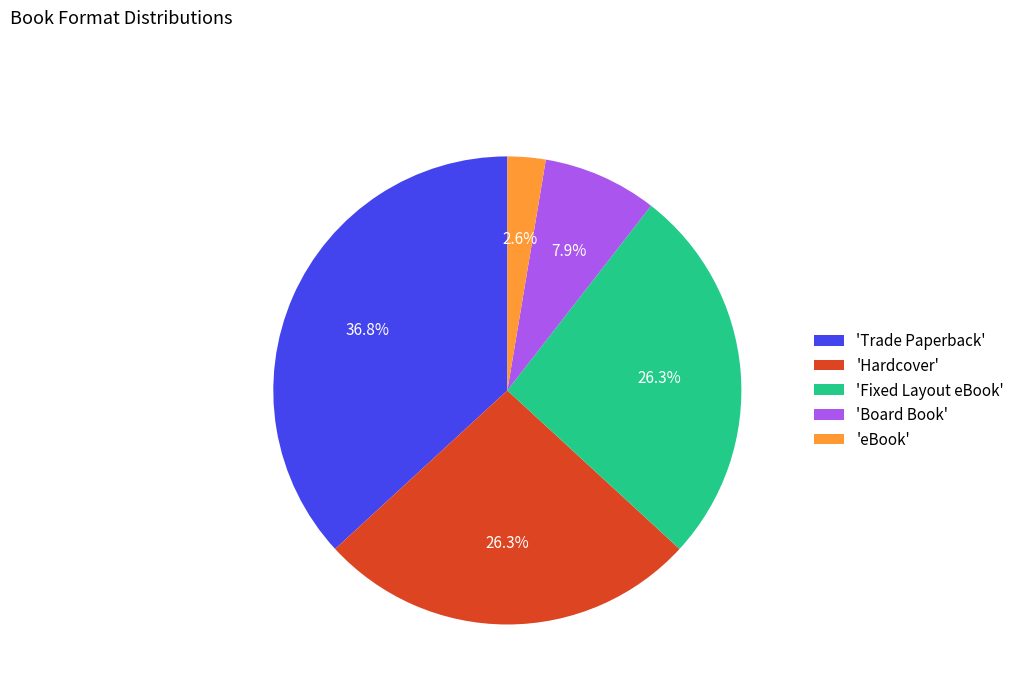

Combined, do 'Hardcover' and 'eBook' account for over 50%?

No